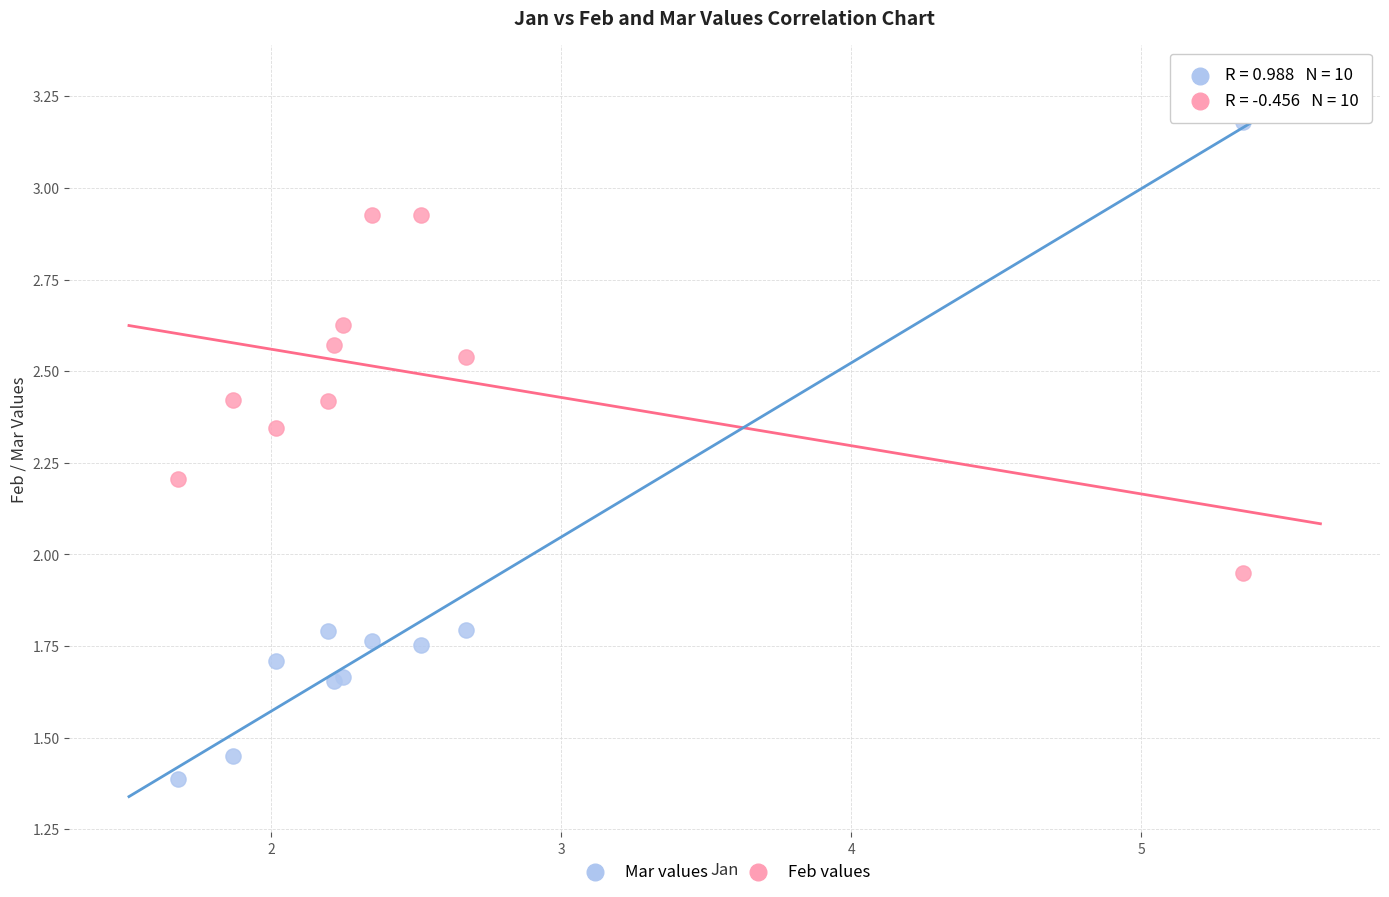

Which series reaches the minimum Y coordinate?

Mar values